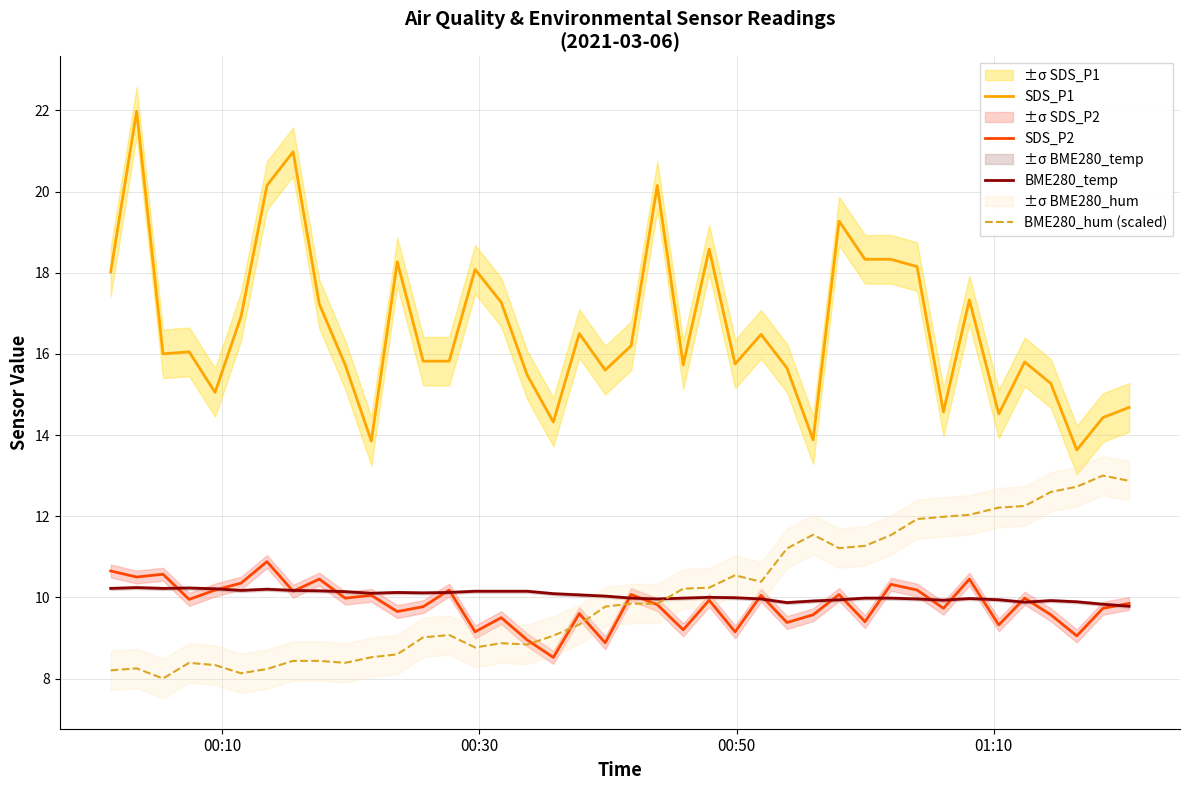

What is the minimum value for BME280_hum (scaled)?

8.0